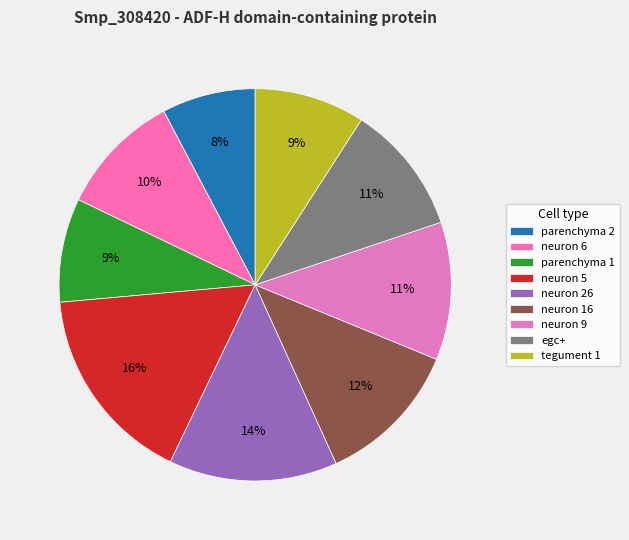

How many slices are in this pie chart?

9